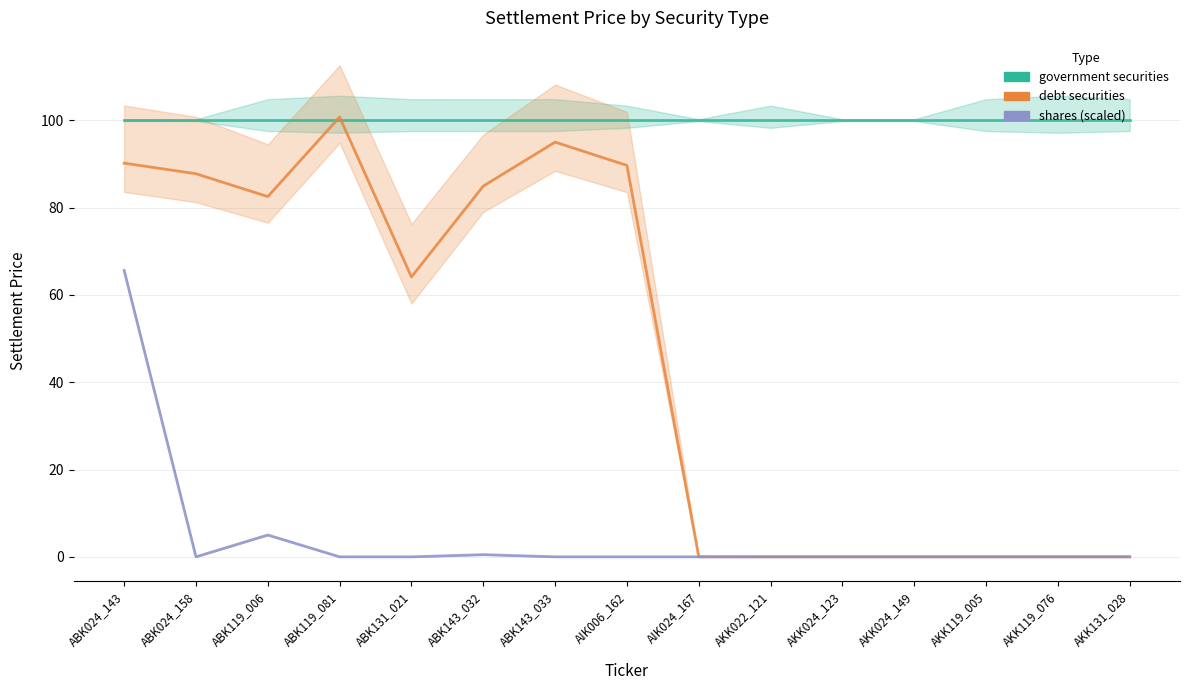

At how many categories does at least one series exceed 10?

15